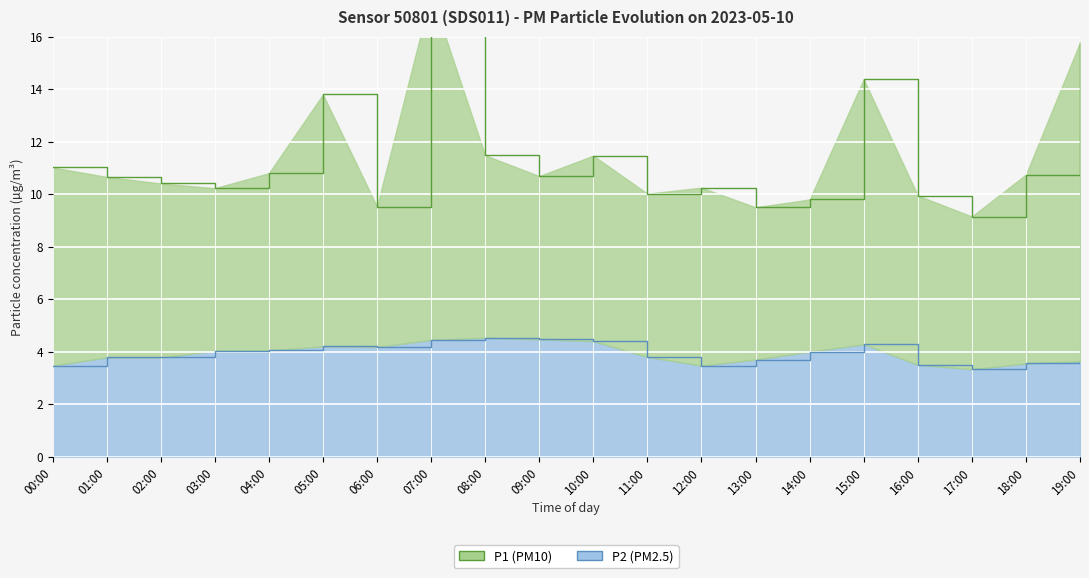

Between 15:00 and 09:00, which is larger?

15:00